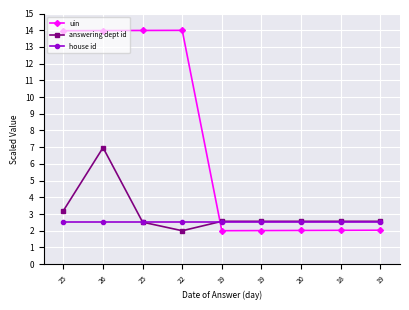

List the labels in order of uin value, largest first.

22, 25, 26, 25, 19, 18, 20, 19, 19